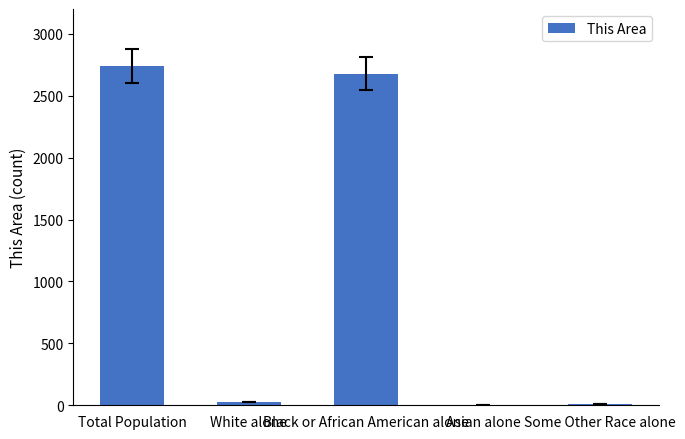

What is the sum of all values?

5455